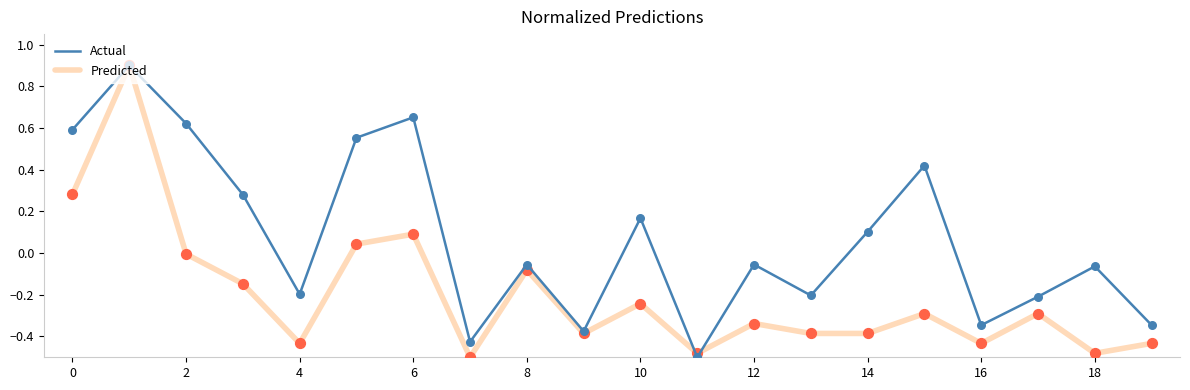

Which series has the largest total across all categories?

Actual